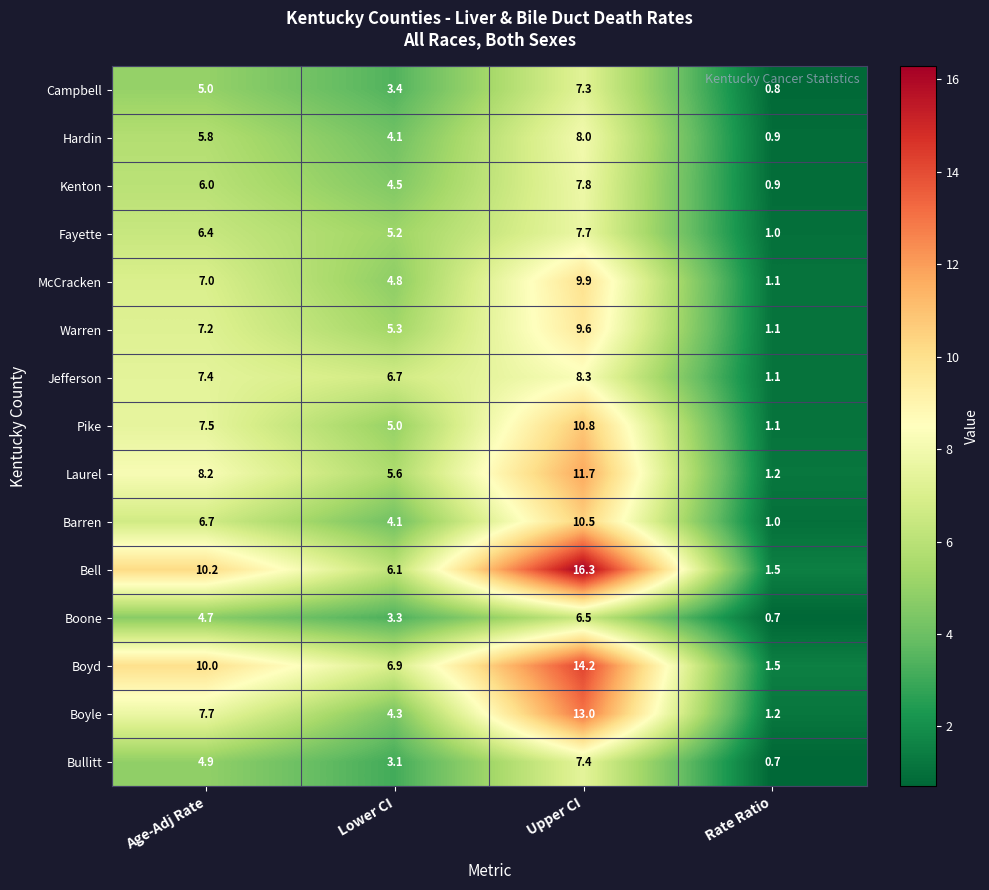

What is the greatest value displayed?

16.3